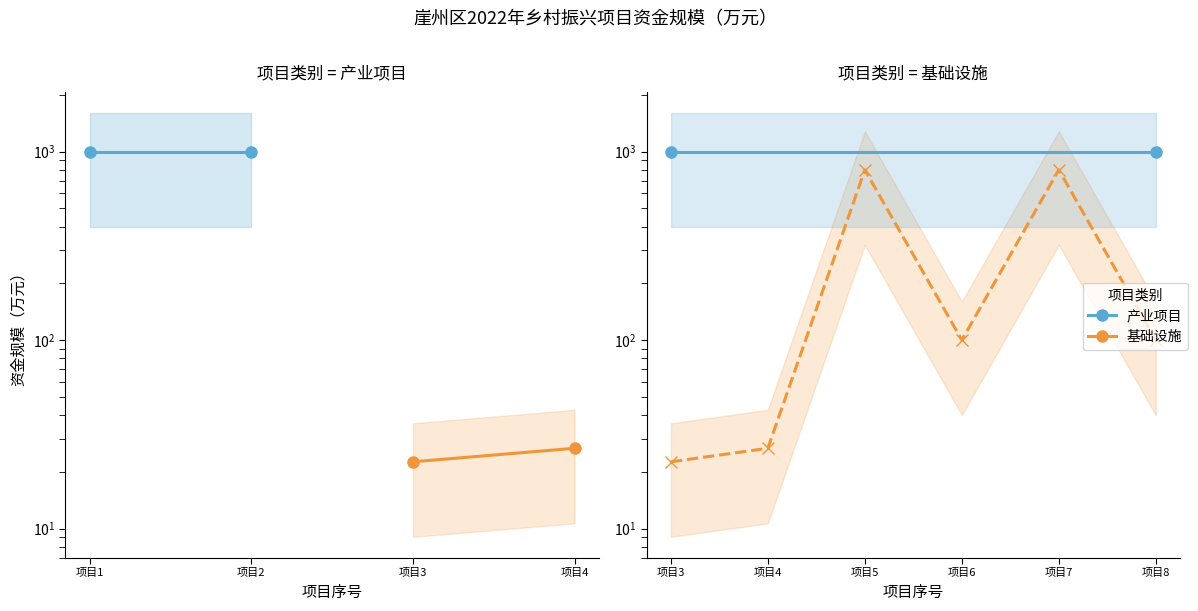

True or false: the data shows 37.3 at 项目3.

False